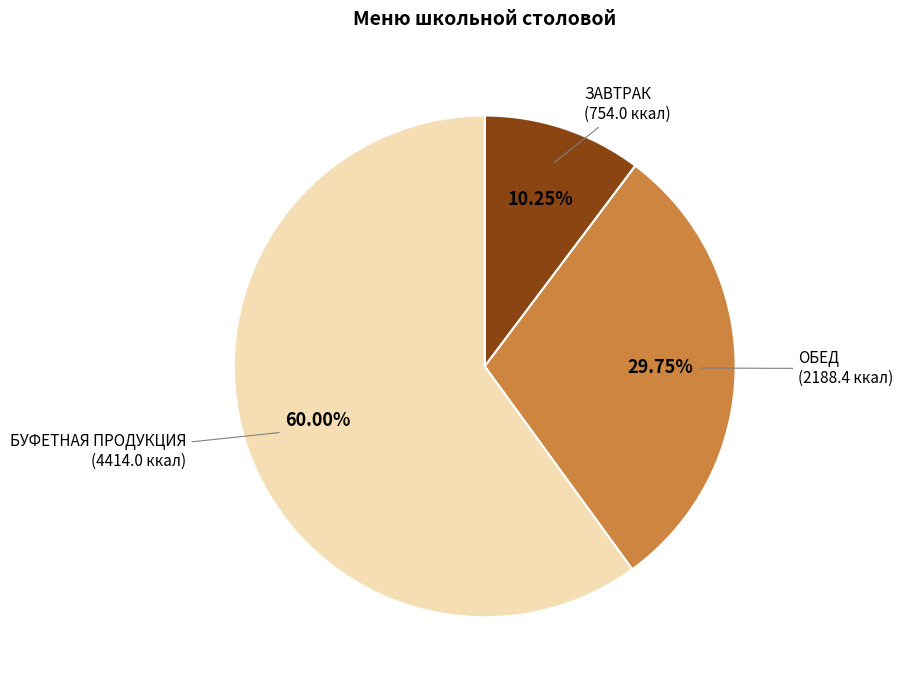

Does any single category account for the majority?

Yes